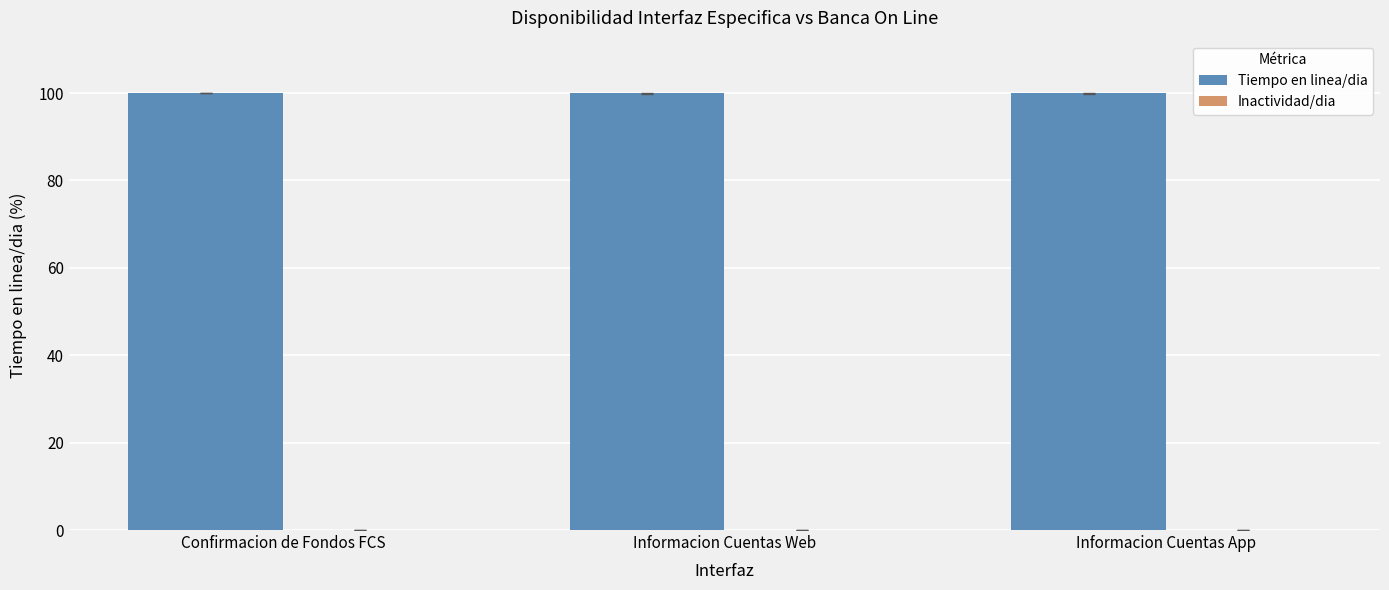

True or false: Tiempo en linea/dia has a value of 100.0 at Informacion Cuentas App.

True